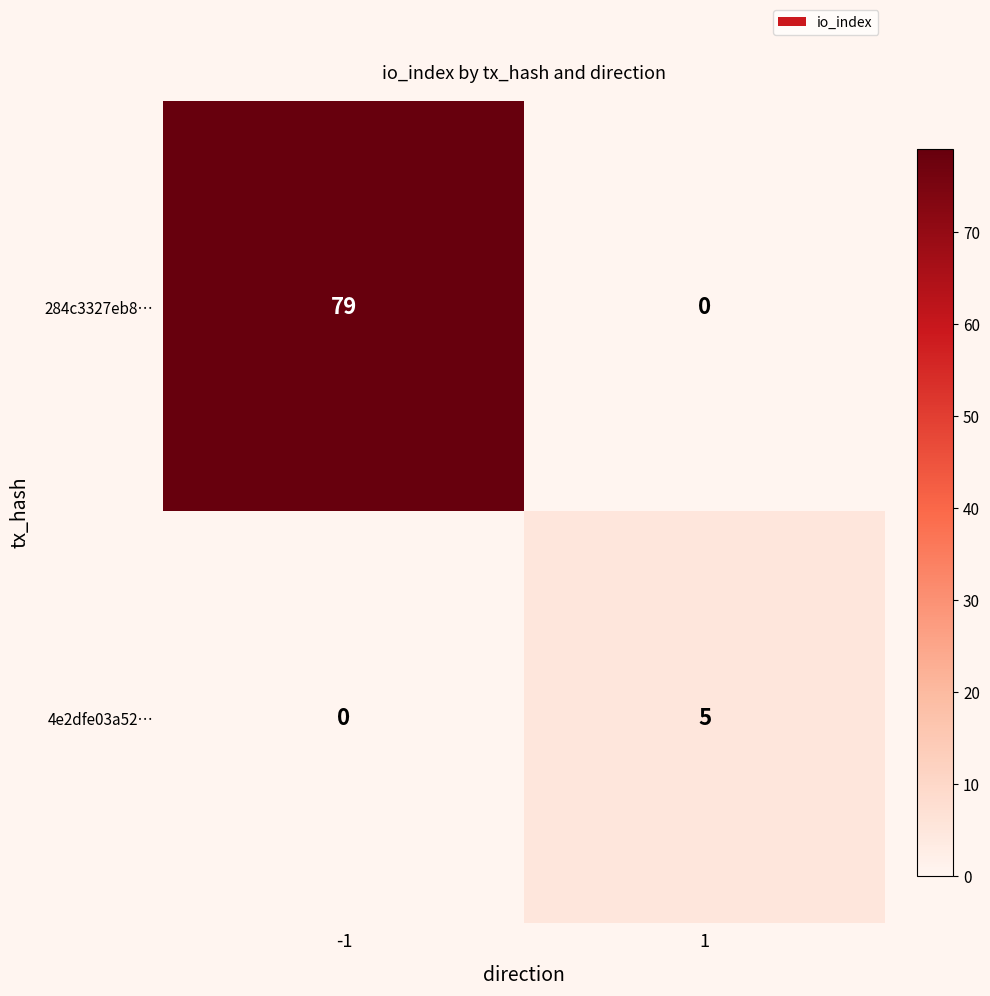

Read the 284c3327eb8… value at -1, to the nearest 5.

80